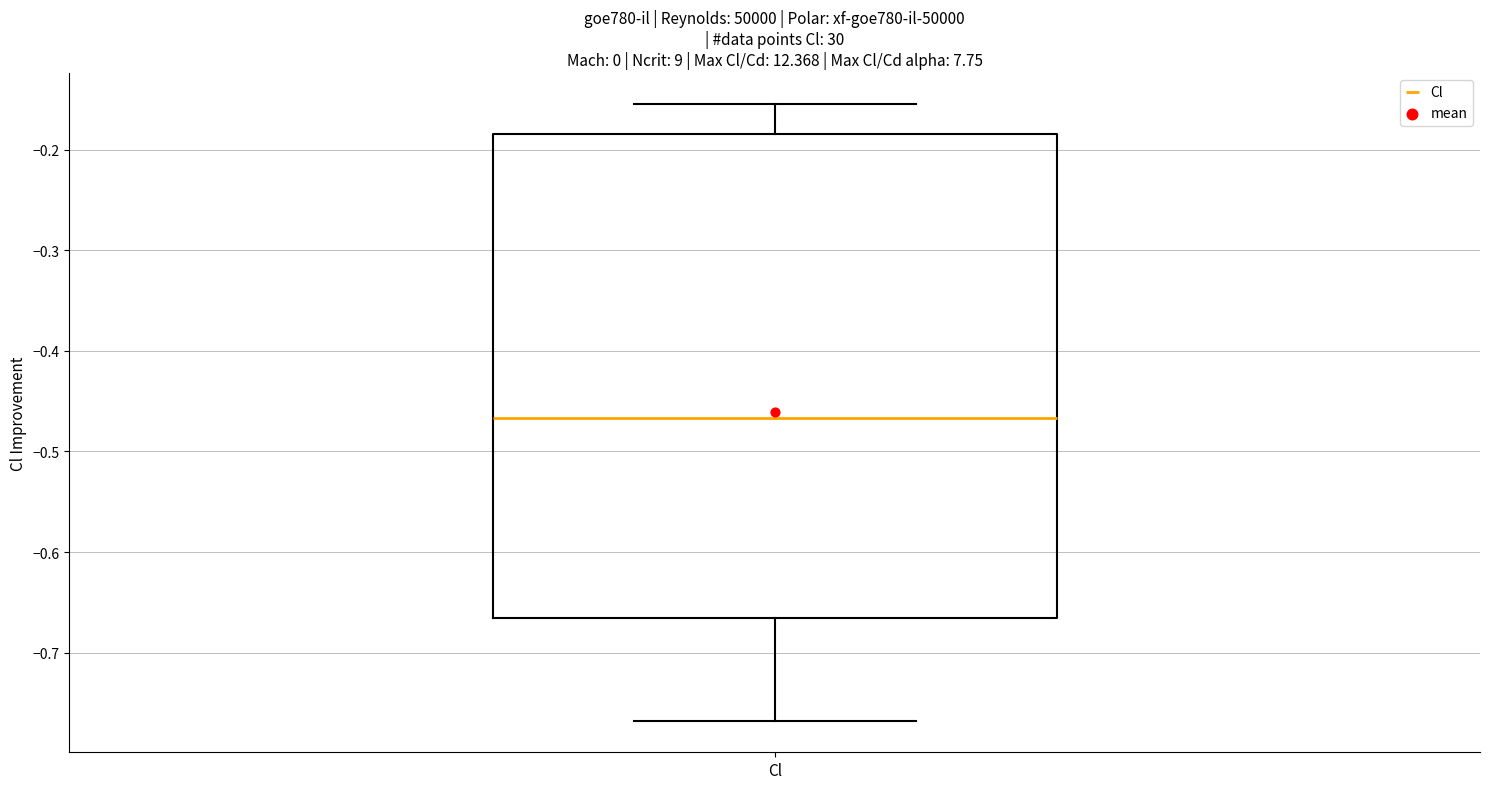

Where does the upper whisker of the box for Cl end on the y-axis? The values are not printed on the chart, so give them approximately, as read against the axis.

-0.15